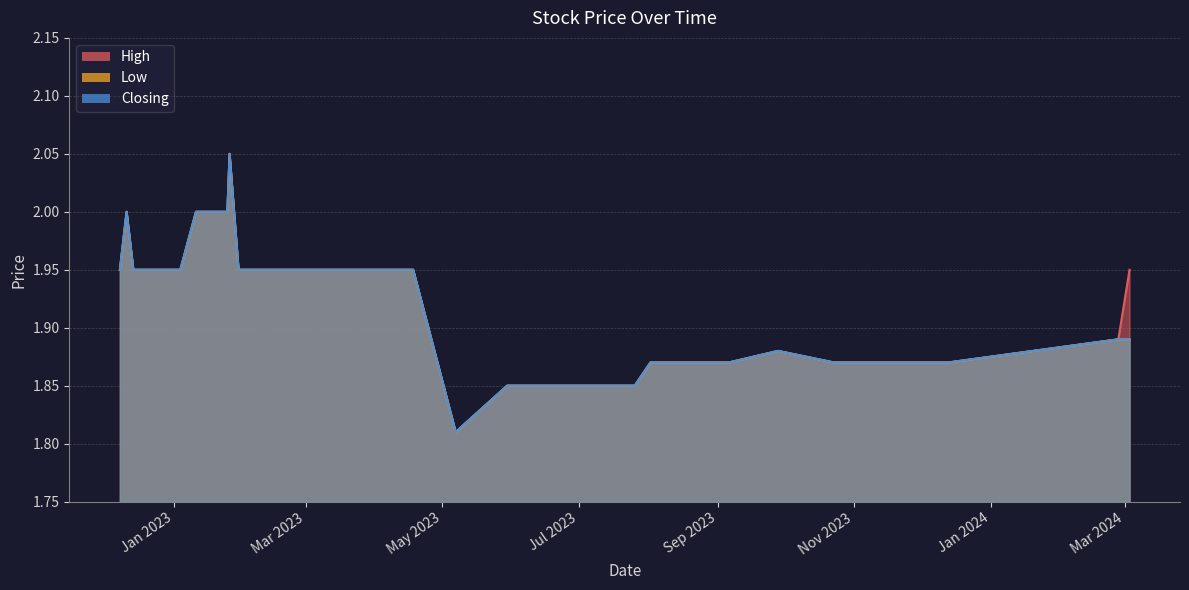

Count the number of categories in the chart.

40